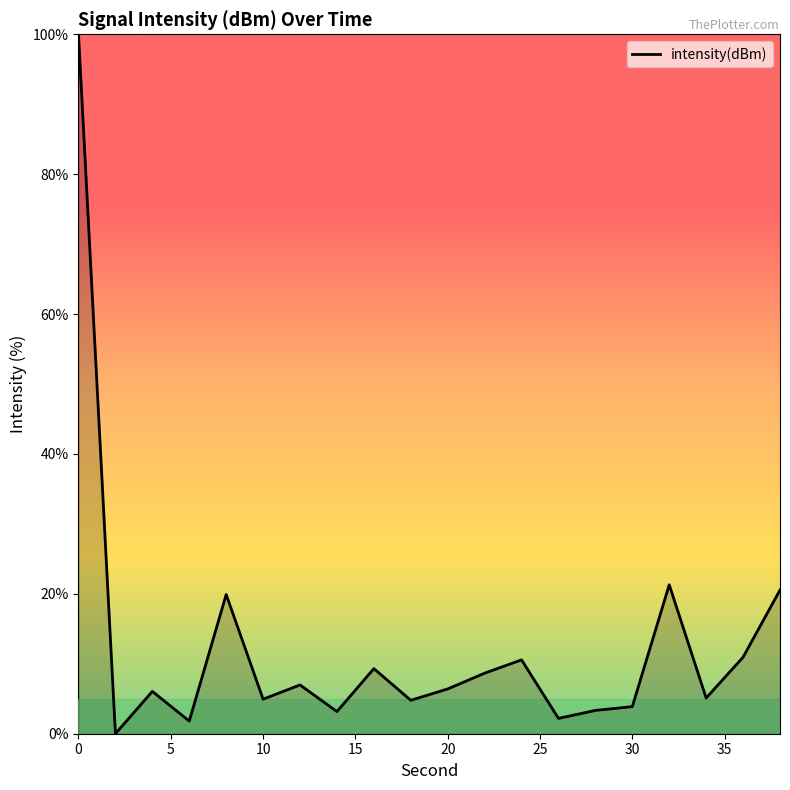

What is the difference between the maximum and minimum values?

100.0